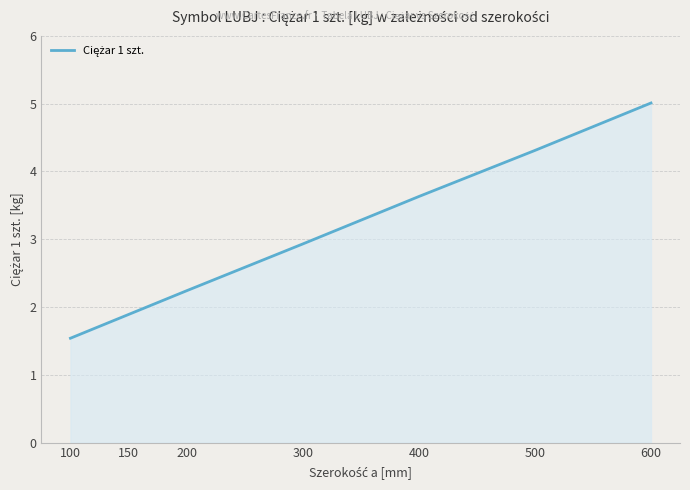

Where does the data first go above 2?

200